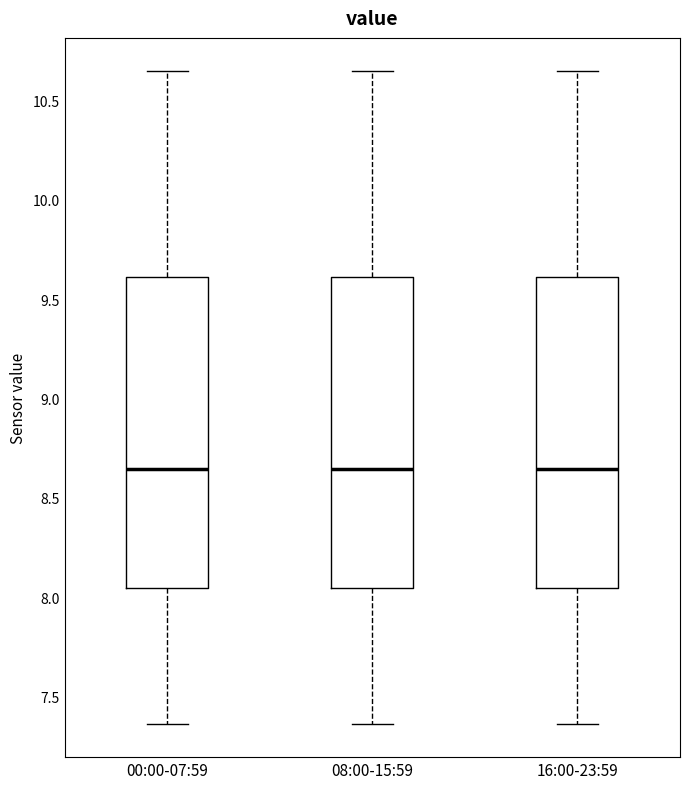

Reading left to right, read every box against the y-axis: the position of its median line, the range the box covers, and the ends of its whiskers. The values are not printed on the chart, so give them approximately, as read against the axis.

00:00-07:59: median 8.65, box 8.05 to 9.60, whiskers 7.35 to 10.65
08:00-15:59: median 8.65, box 8.05 to 9.60, whiskers 7.35 to 10.65
16:00-23:59: median 8.65, box 8.05 to 9.60, whiskers 7.35 to 10.65